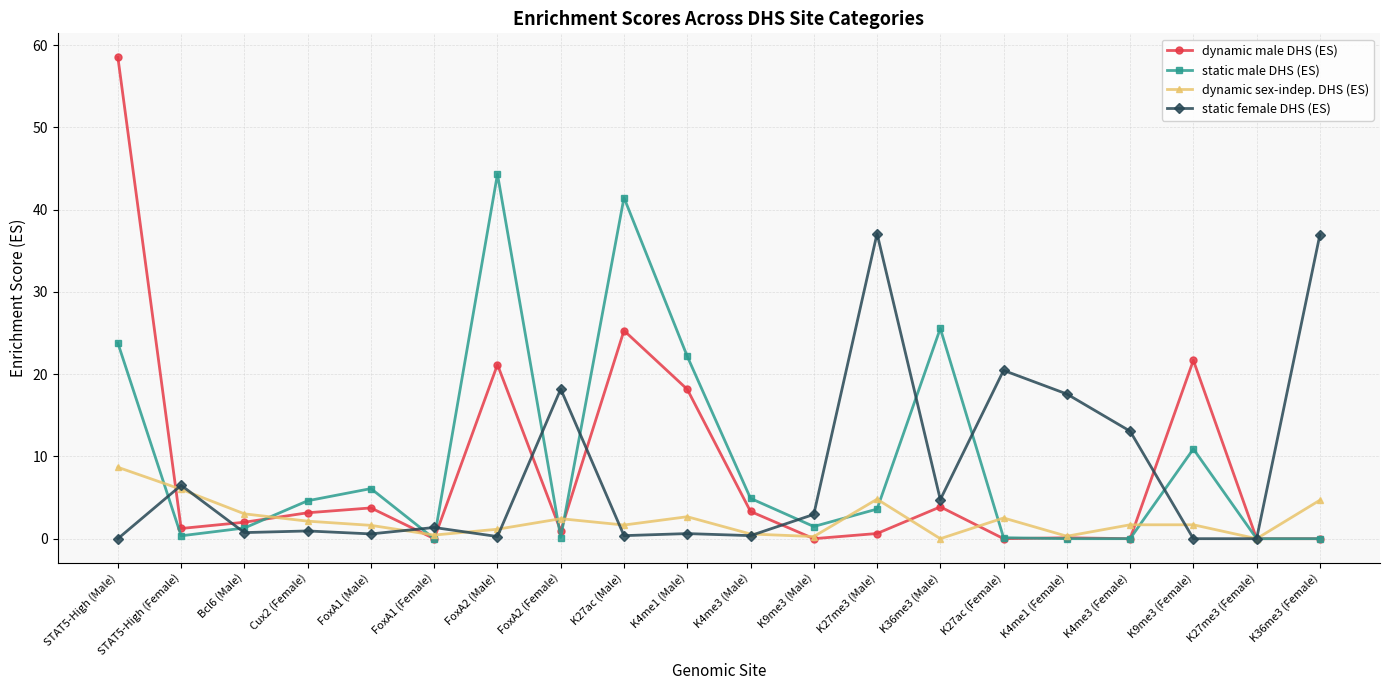

What is the total value across all series at STAT5-High (Male)?

91.0